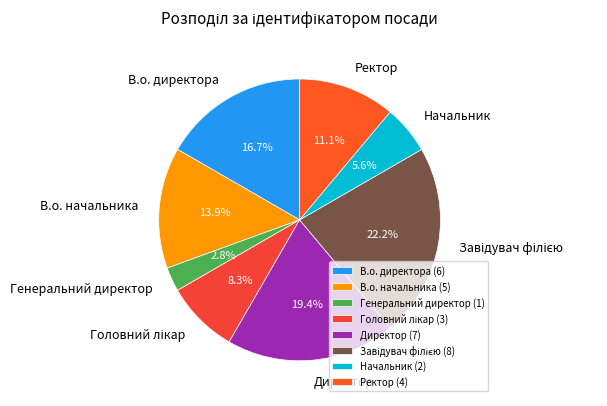

Is there any slice that represents more than half of the pie?

No